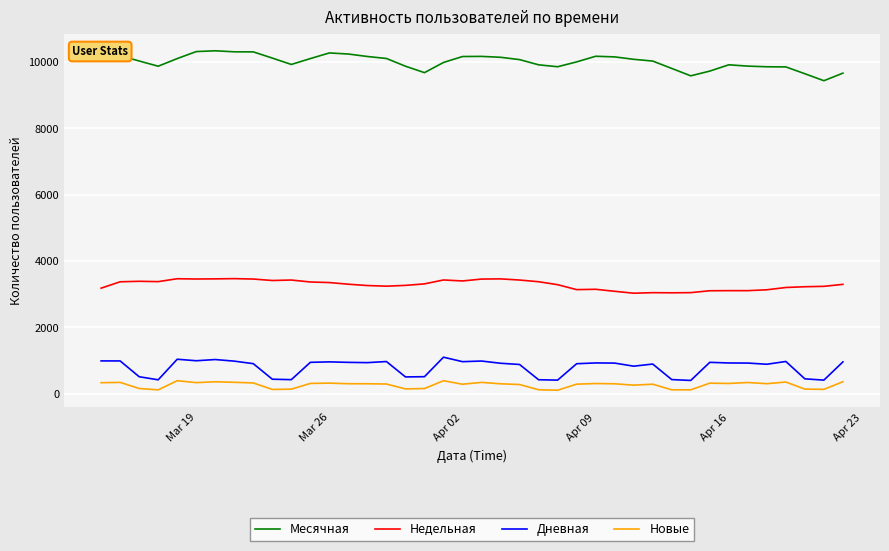

List the series in order of their peak value, lowest first.

Новые, Дневная, Недельная, Месячная